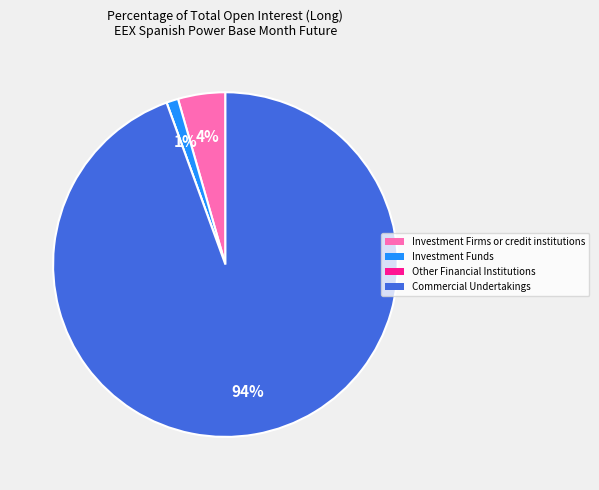

Which category has the biggest portion of the pie?

Commercial Undertakings